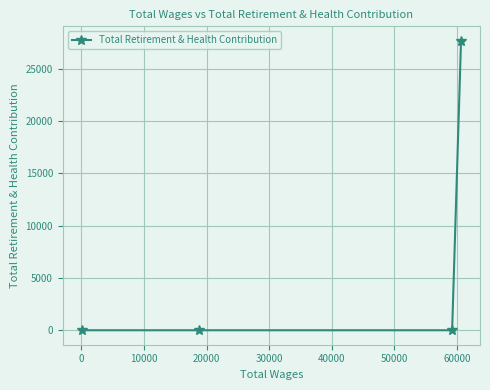

What is the difference between the maximum and minimum values?

27680